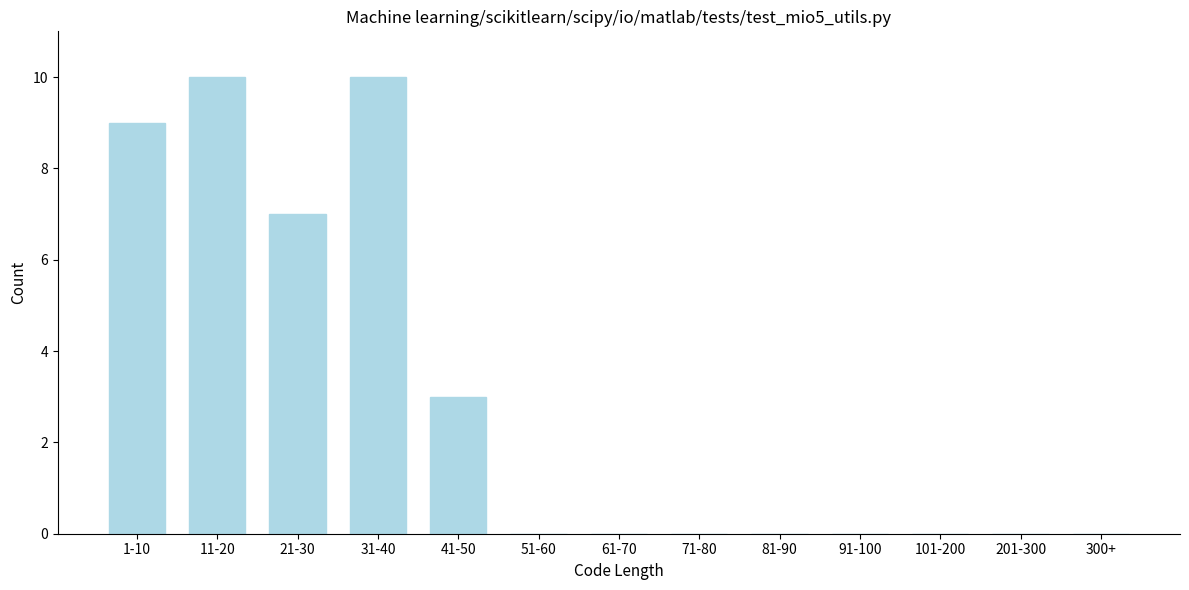

Reading left to right, what are all the values shown in this chart?

1-10=9	11-20=10	21-30=7	31-40=10	41-50=3	51-60=0	61-70=0	71-80=0	81-90=0	91-100=0	101-200=0	201-300=0	300+=0